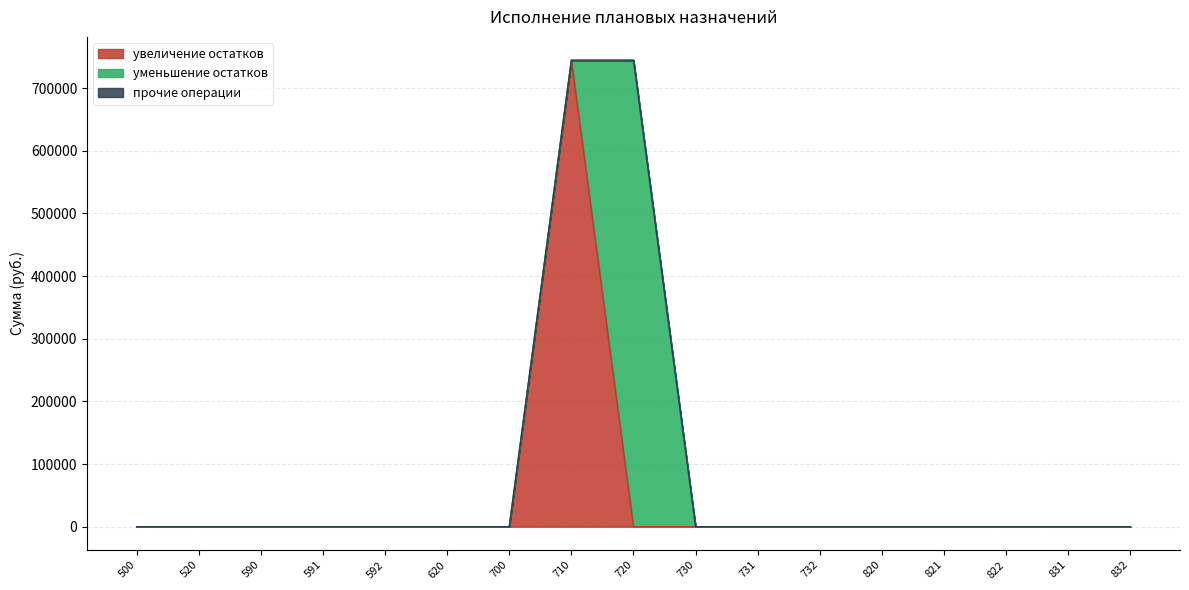

The value of прочие операции at 831 is 0. True or false?

True